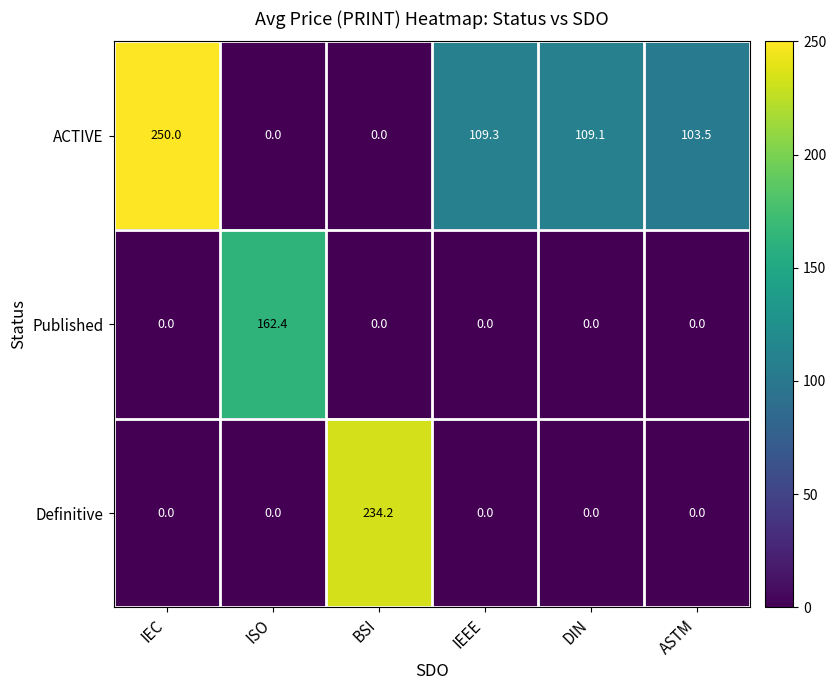

What is the total value across all series at DIN?

109.1